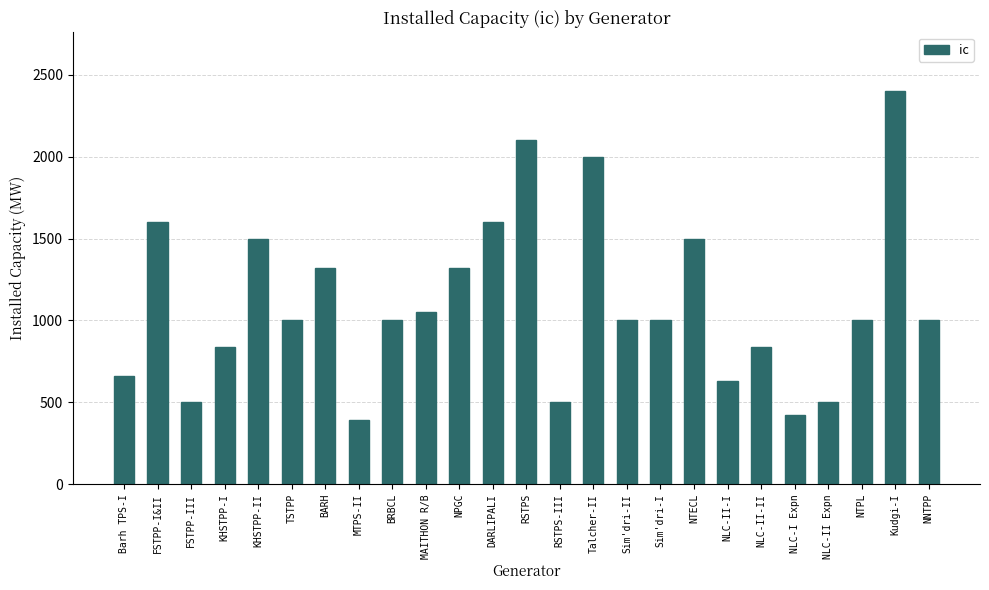

The value at Talcher-II is 2000. True or false?

True